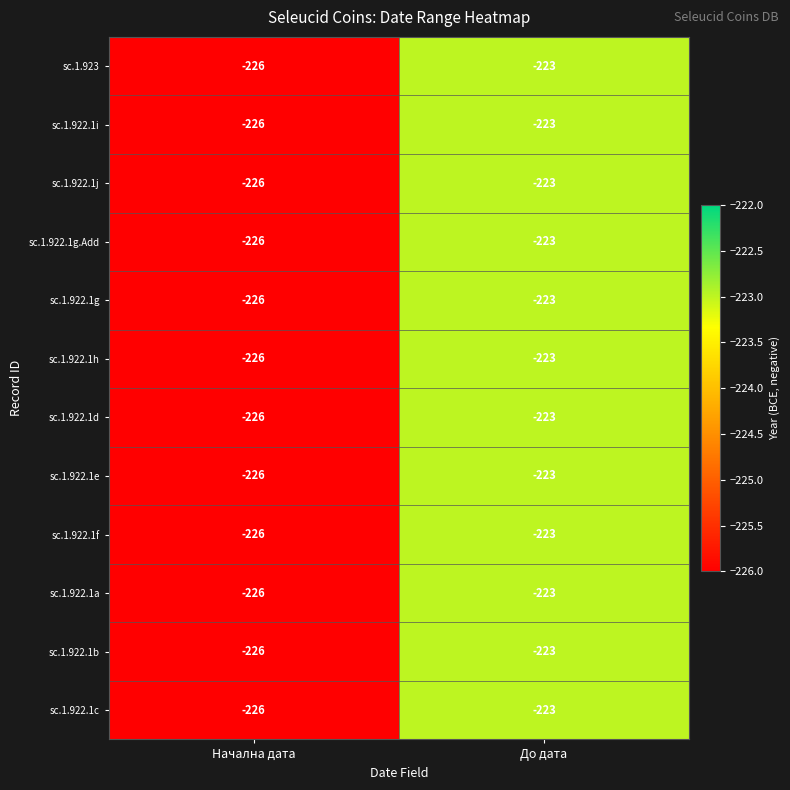

What is the greatest value displayed?

-223